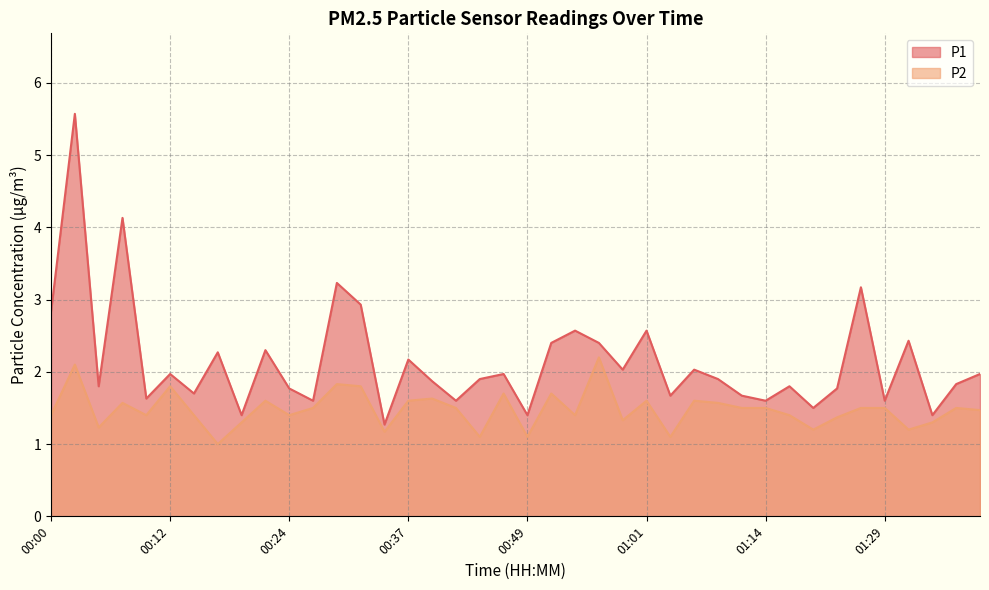

What is the sum of the P2 values at 00:10 and 00:56?

3.6